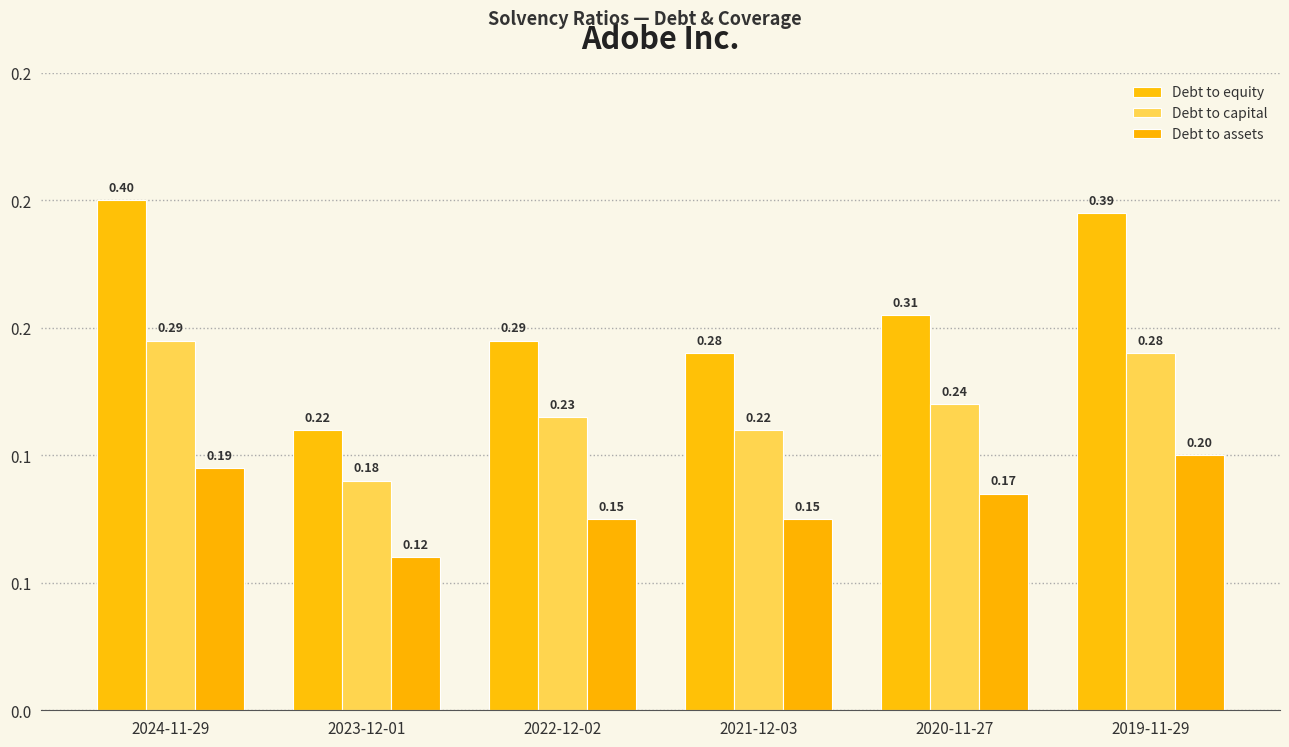

At which label is Debt to capital closest to 0?

2023-12-01